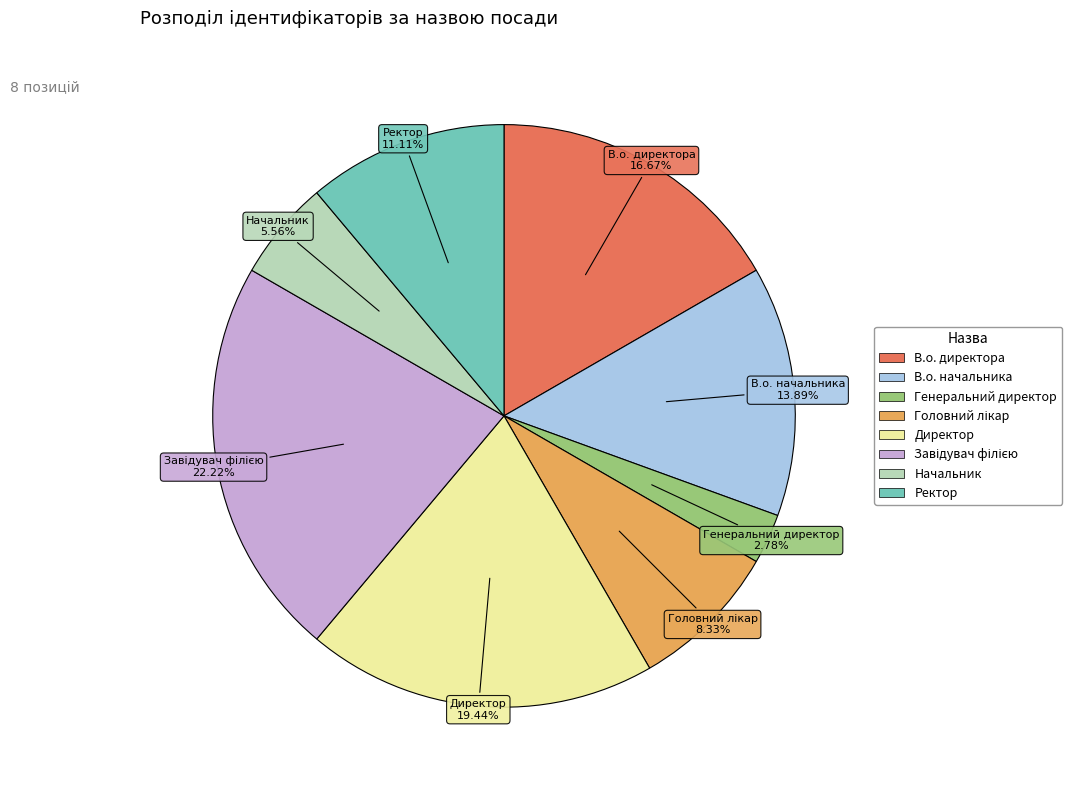

How many segments does this pie chart have?

8